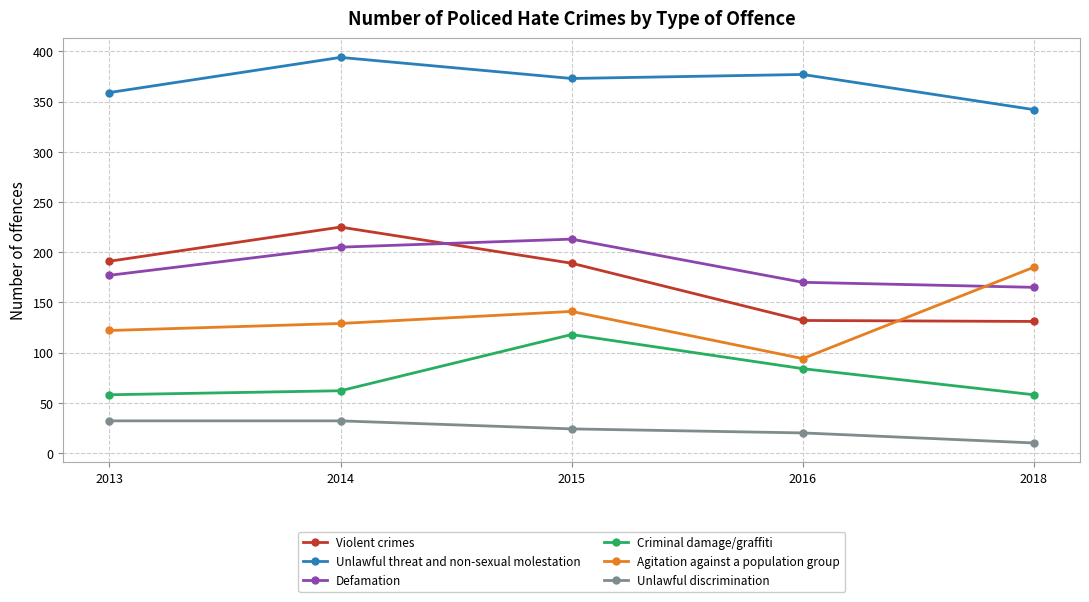

True or false: Unlawful threat and non-sexual molestation has a value of 394 at 2014.

True